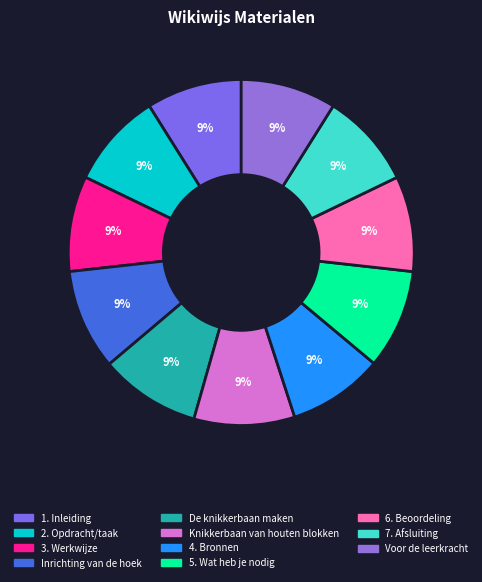

Which category has the smallest portion of the pie?

1. Inleiding